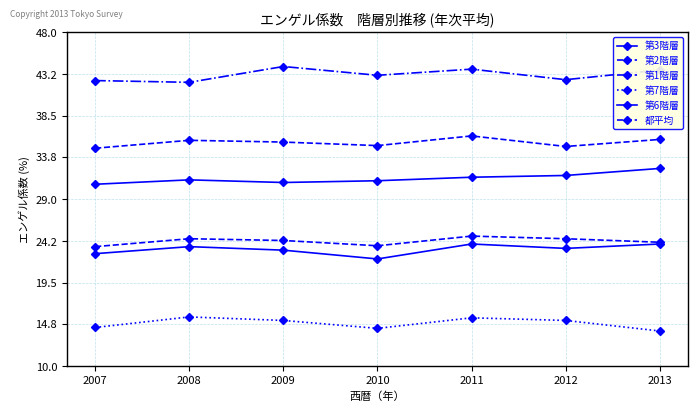

Does the chart have visible grid lines?

Yes